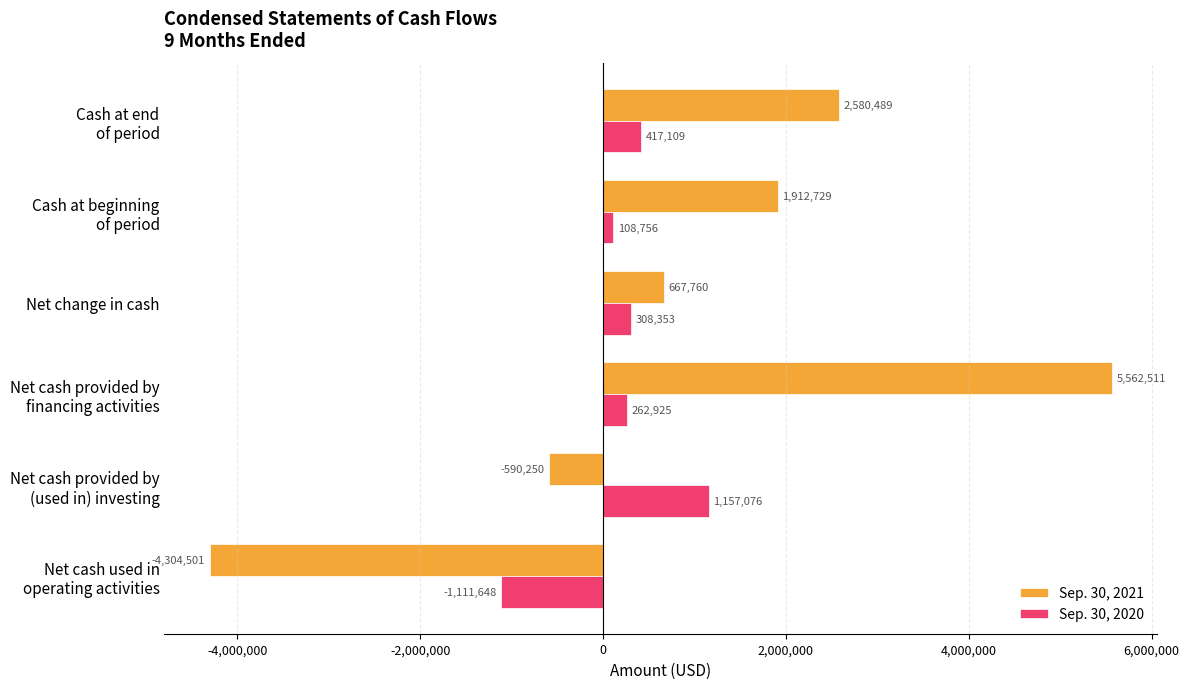

At which label is Sep. 30, 2021 closest to 629005?

Net change in cash